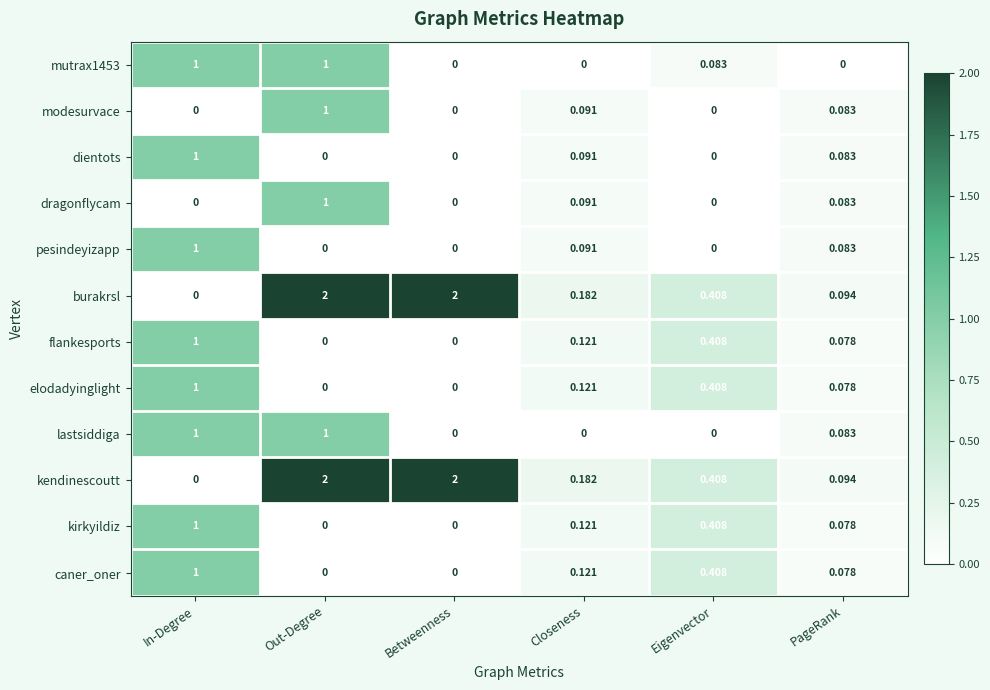

At which label does burakrsl reach its minimum?

In-Degree